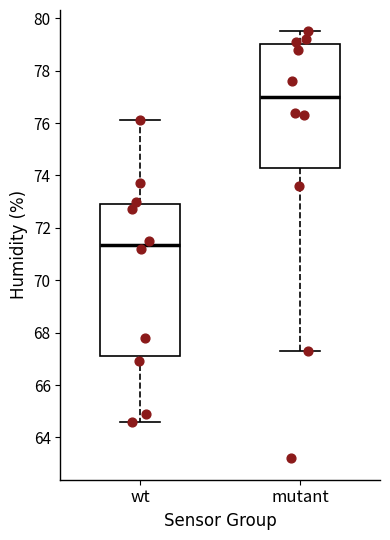

Which box has the lowest median line?

wt